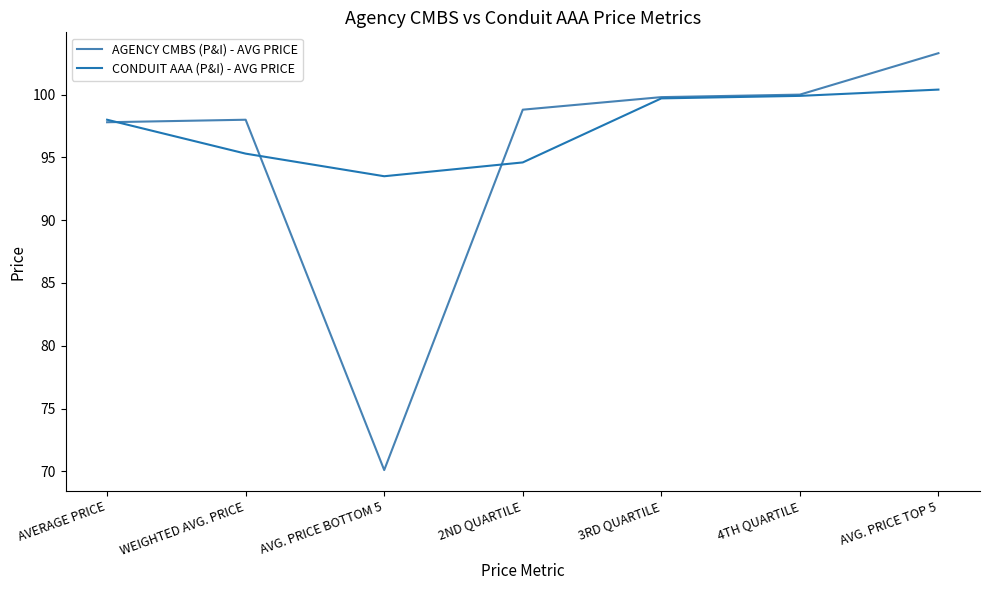

Reading right to left, extract all data points from this chart.

AGENCY CMBS (P&I) - AVG PRICE: 103.3	100.0	99.8	98.8	70.1	98.0	97.8
CONDUIT AAA (P&I) - AVG PRICE: 100.4	99.9	99.7	94.6	93.5	95.3	98.0